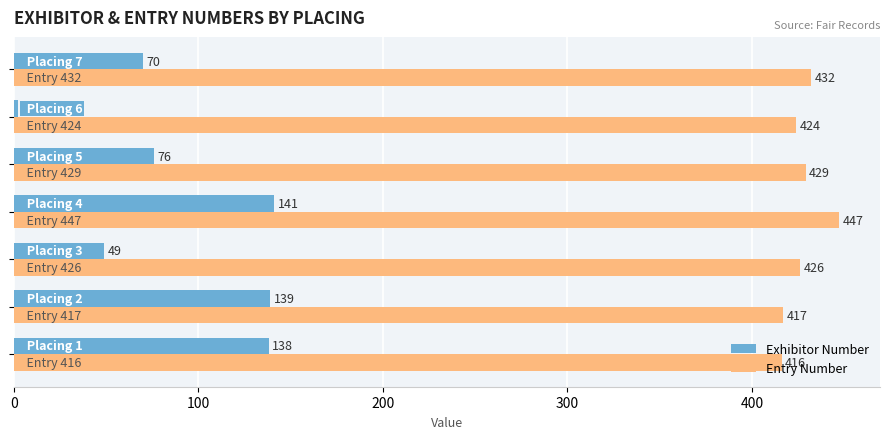

What is the maximum value shown in the chart?

447